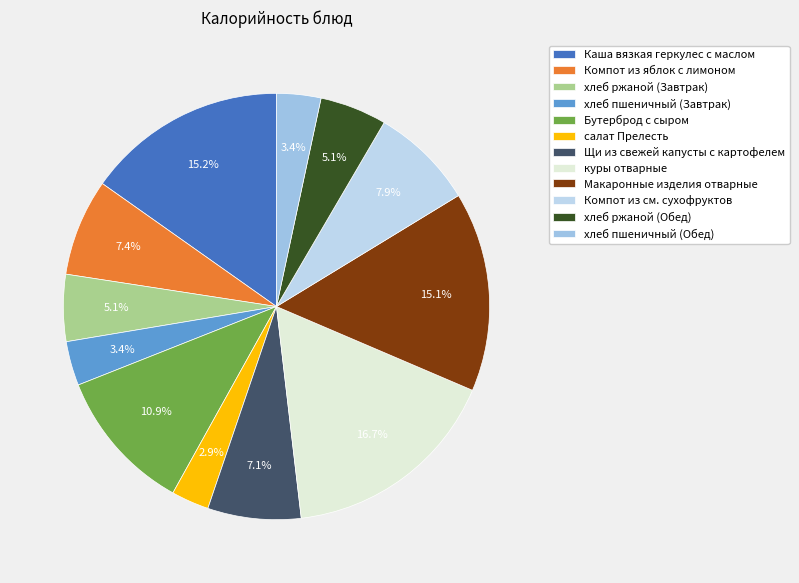

How many slices are in this pie chart?

12